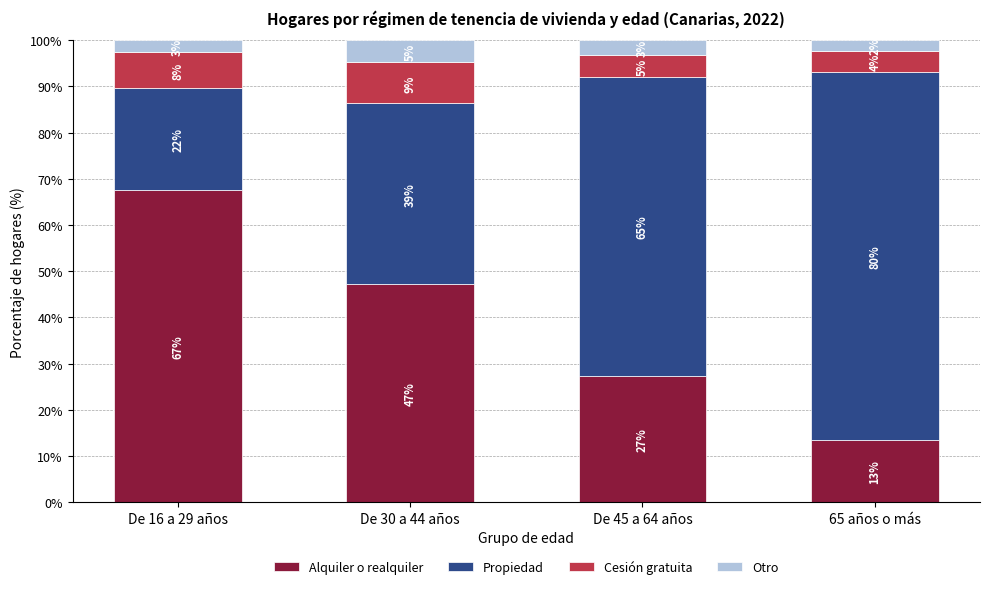

What position from the left is De 30 a 44 años?

2